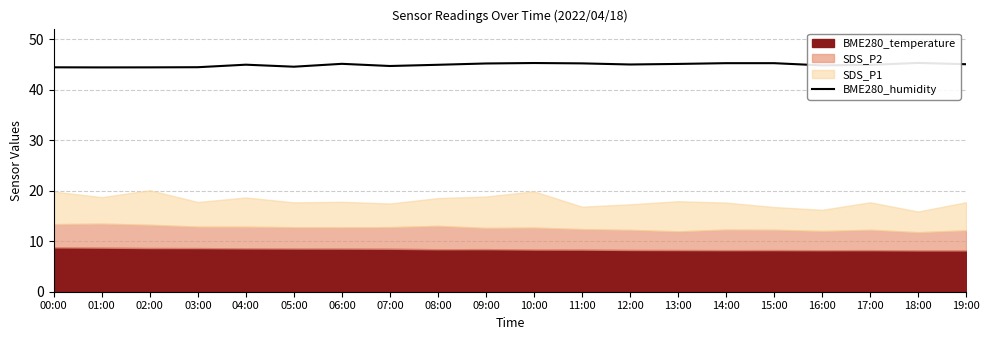

Approximately how many times larger is the value at 02:00 compared to 07:00?

1.0